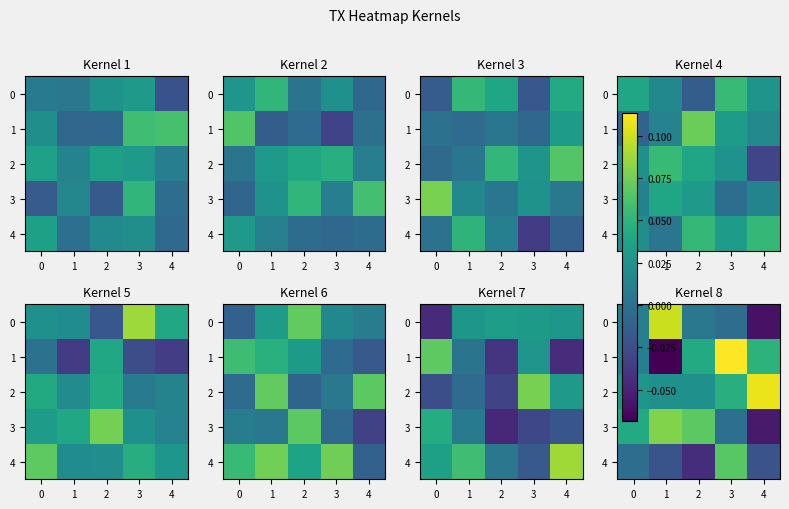

What is the total value across all series at 3?

0.2